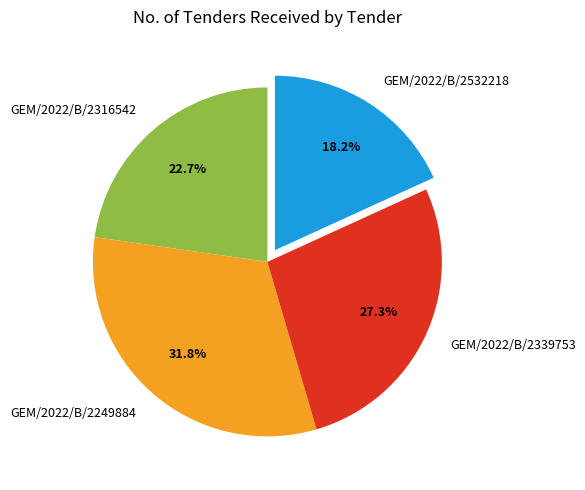

Does any single category account for the majority?

No